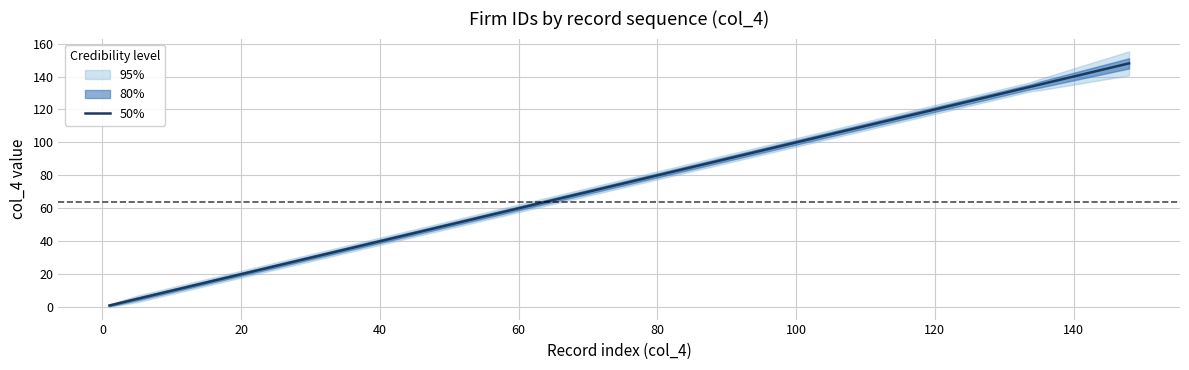

What is the highest value of the 50% series?

148